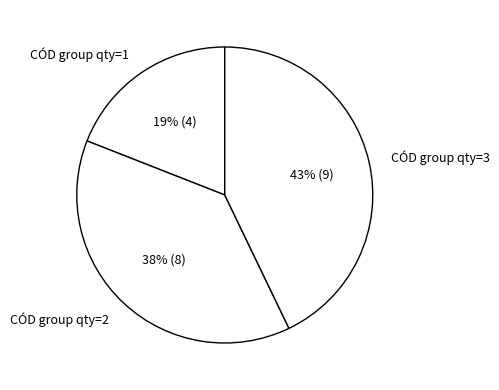

The CÓD group qty=3 slice represents 43% of the pie. True or false?

True